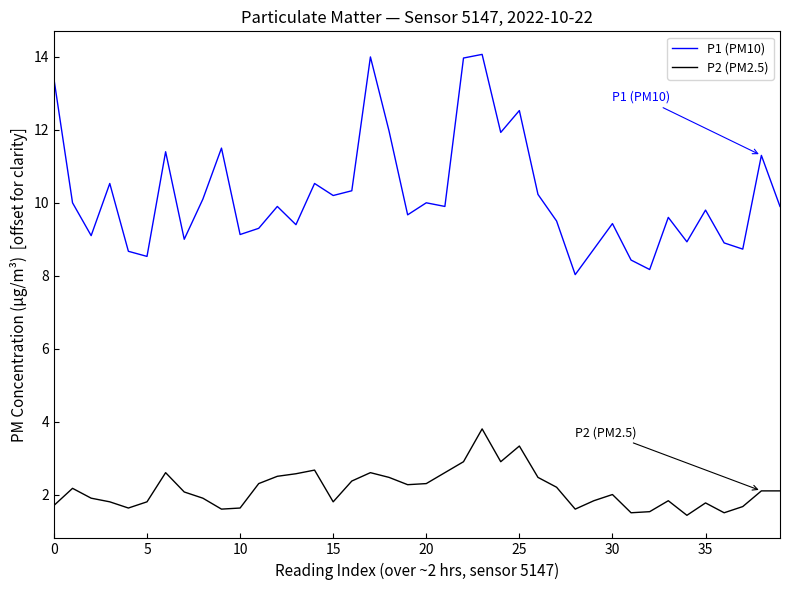

How many categories are shown in the chart?

40